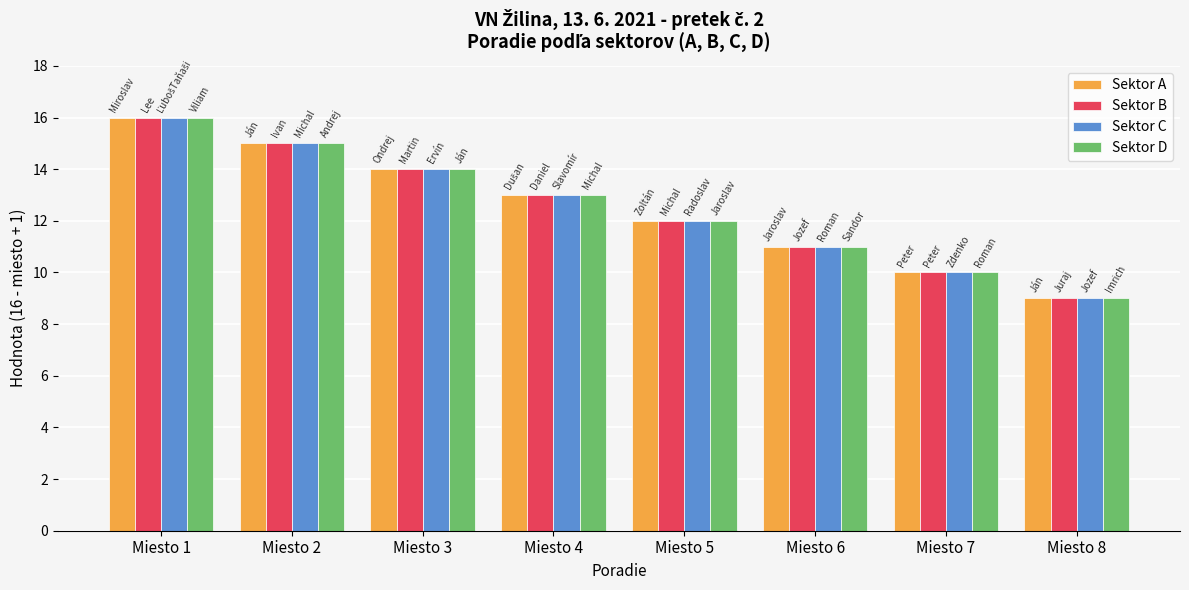

What is the difference between the second highest and minimum values in the Sektor D series?

6